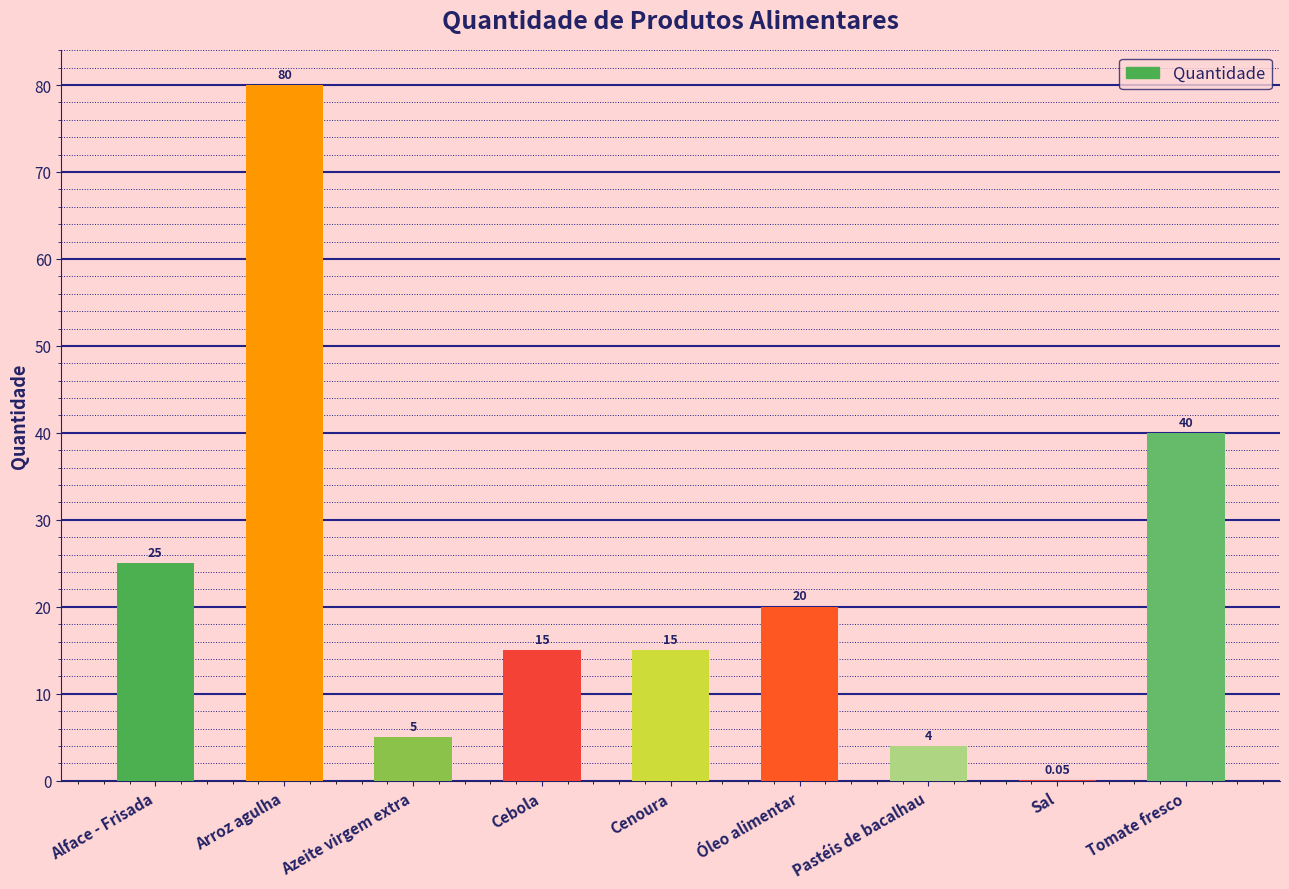

Approximately how many times larger is the value at Óleo alimentar compared to Pastéis de bacalhau?

5.0